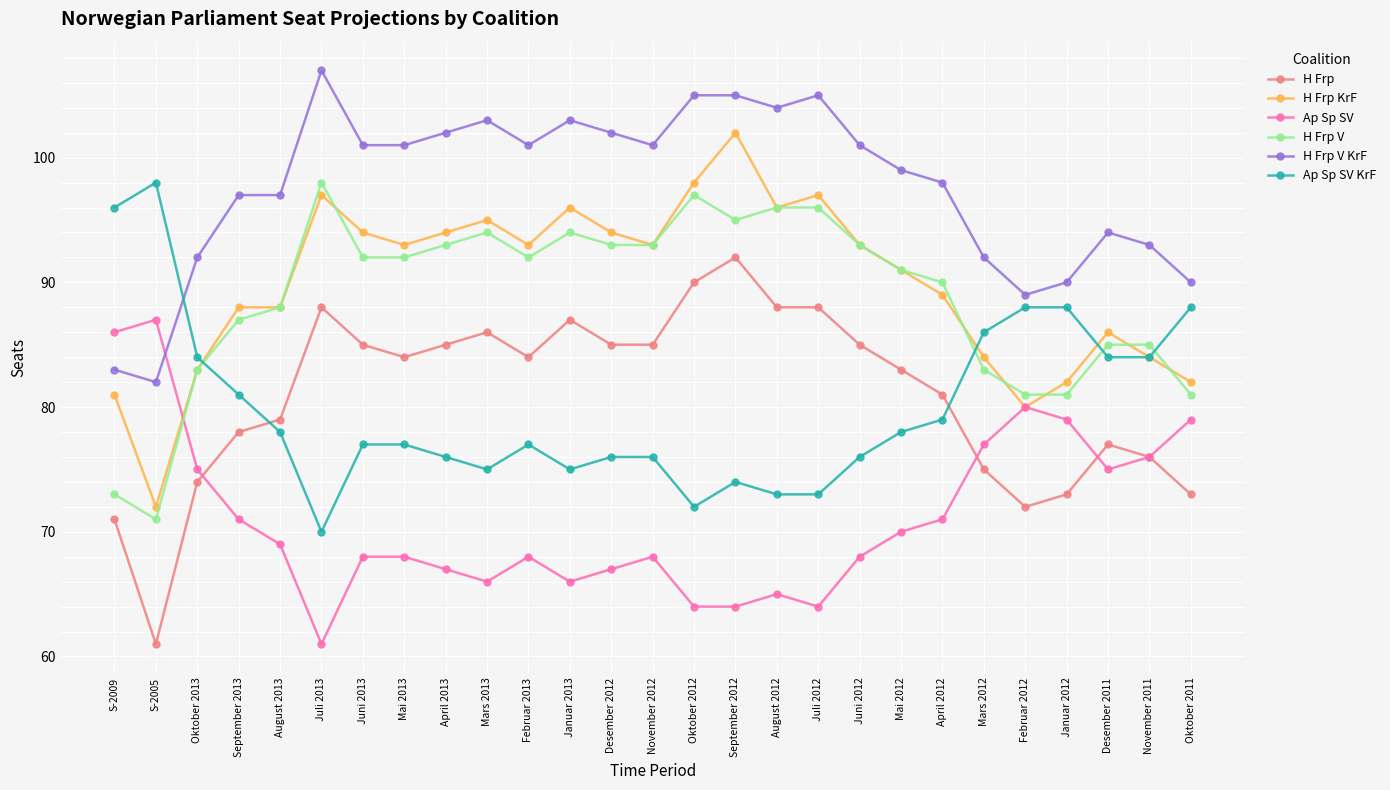

Which category has the lowest value in the Ap Sp SV series?

Juli 2013